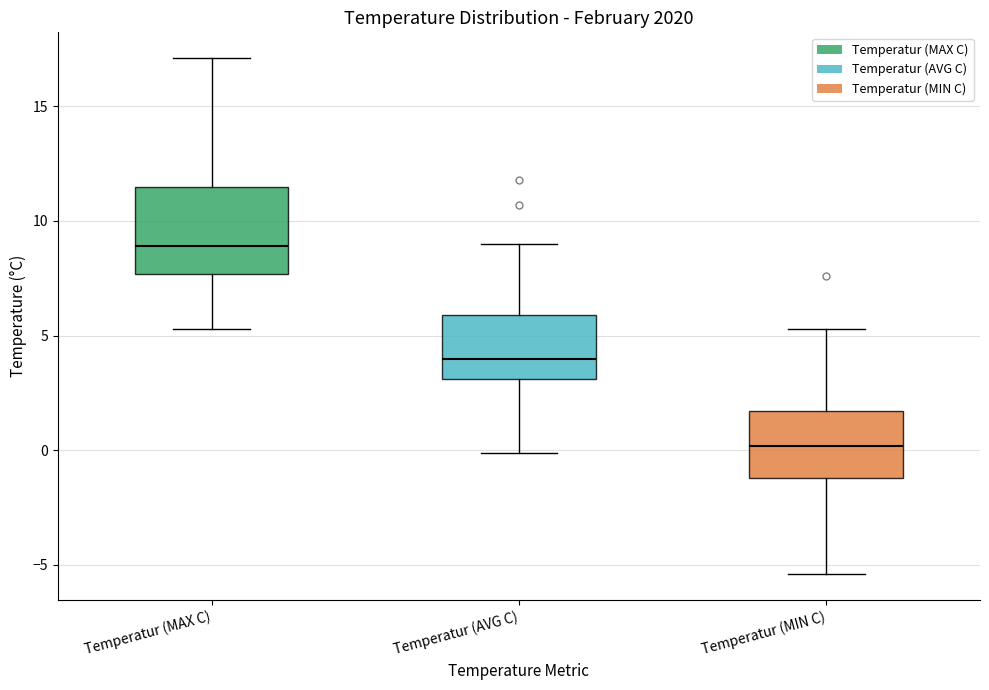

Where does the upper whisker of the box for Temperatur (MIN C) end on the y-axis? The values are not printed on the chart, so give them approximately, as read against the axis.

5.5